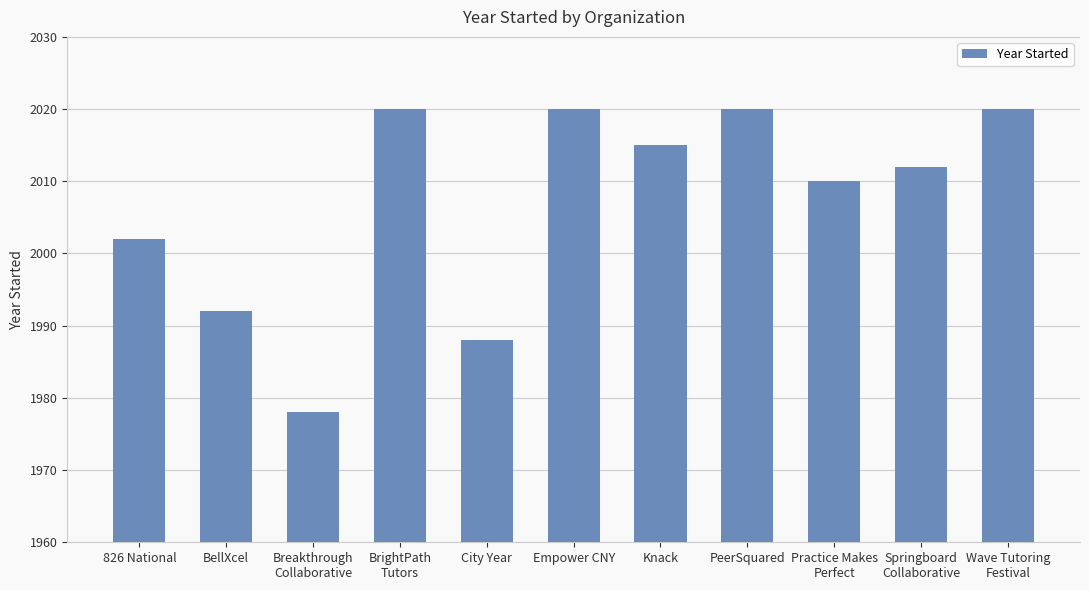

Are the bars horizontal?

No